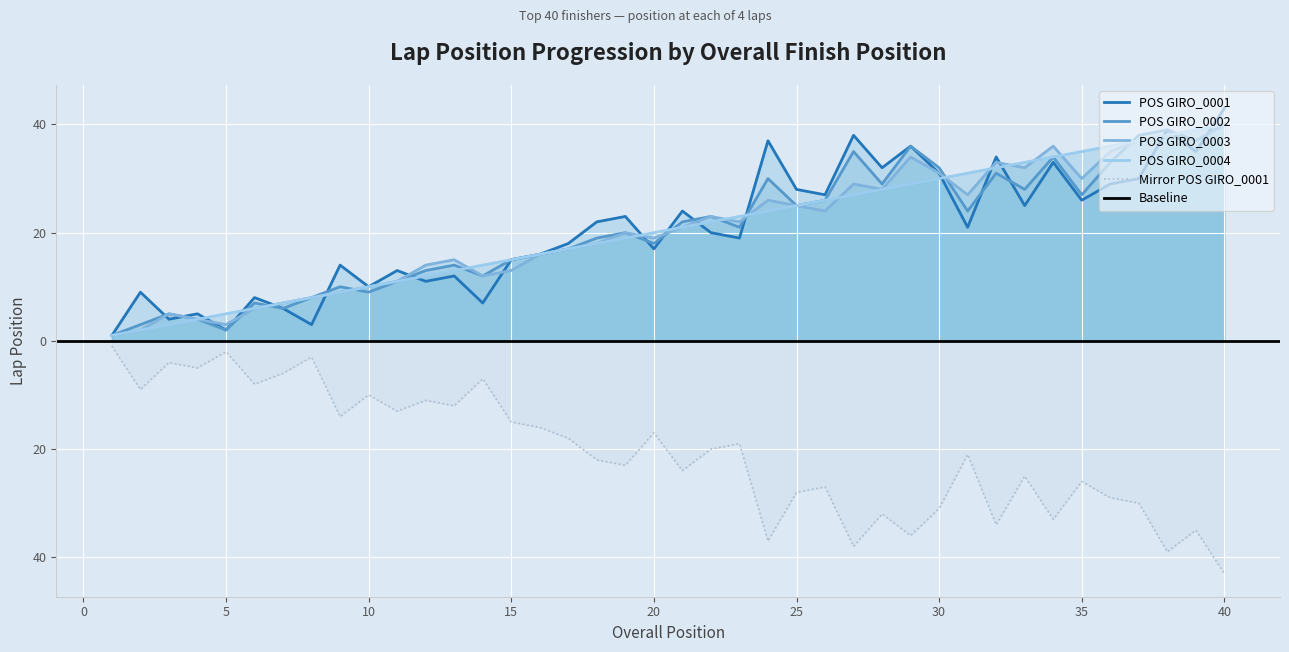

Which label corresponds to the smallest value in the chart?

1